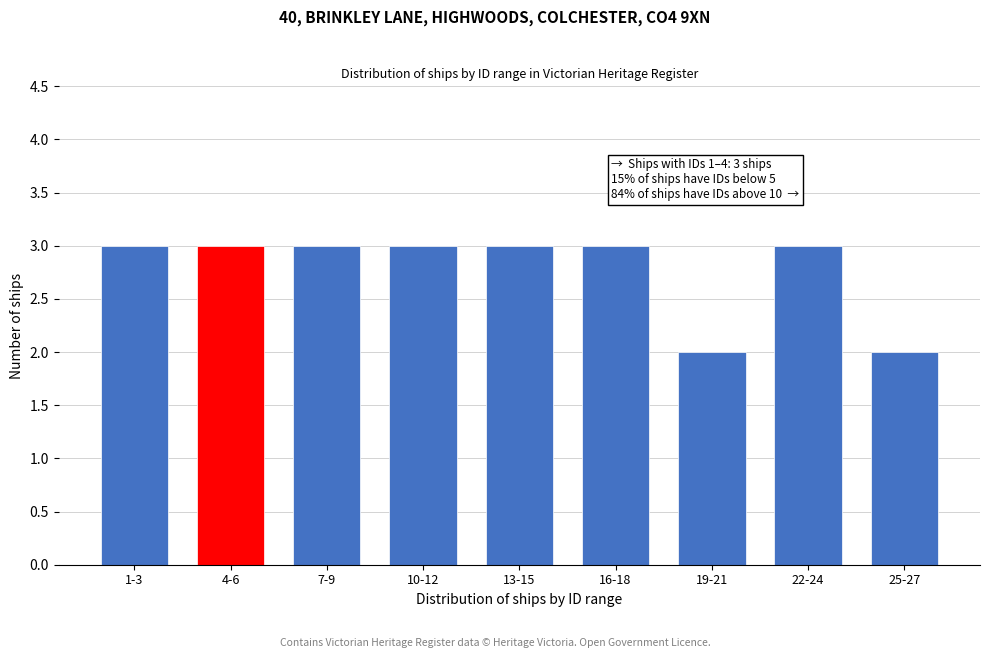

Reading left to right, transcribe all the data shown in this chart.

1-3=3	4-6=3	7-9=3	10-12=3	13-15=3	16-18=3	19-21=2	22-24=3	25-27=2